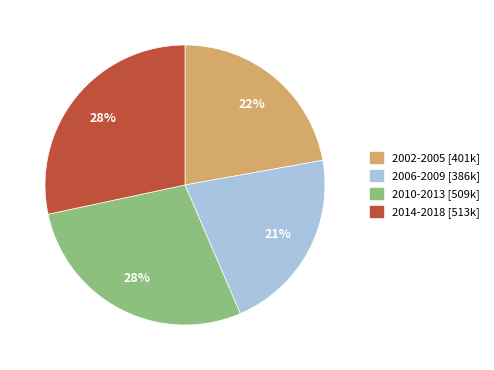

How many segments does this pie chart have?

4